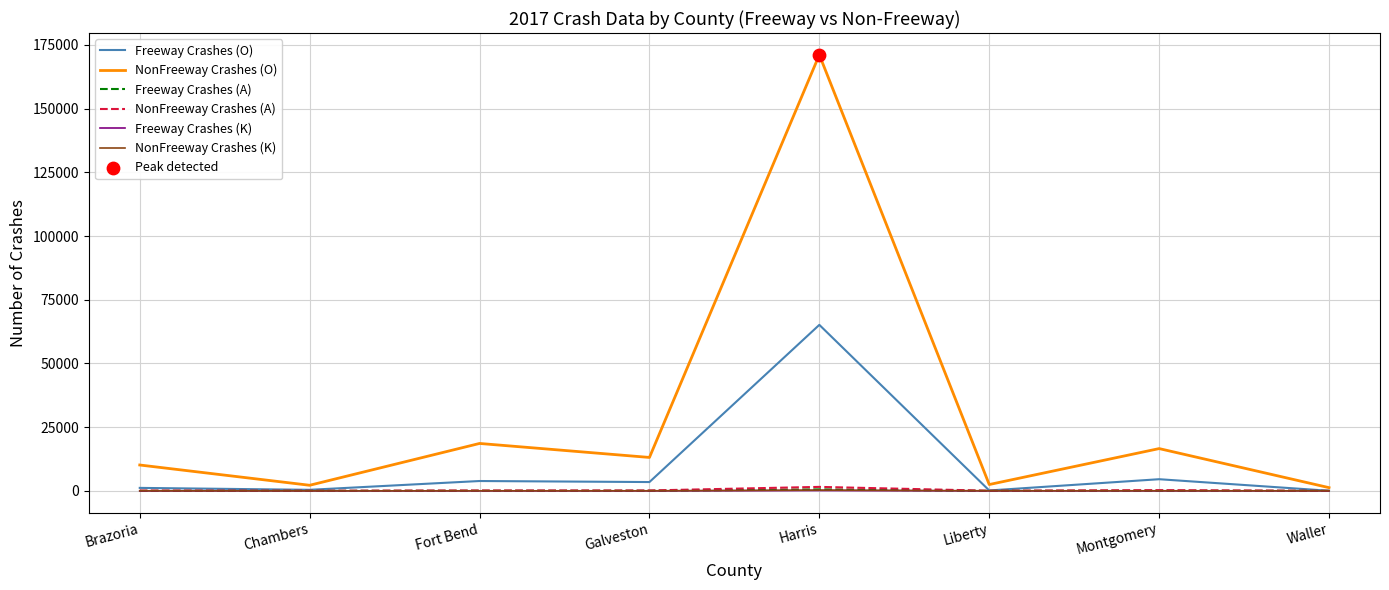

Which series has the widest spread of values?

NonFreeway Crashes (O)